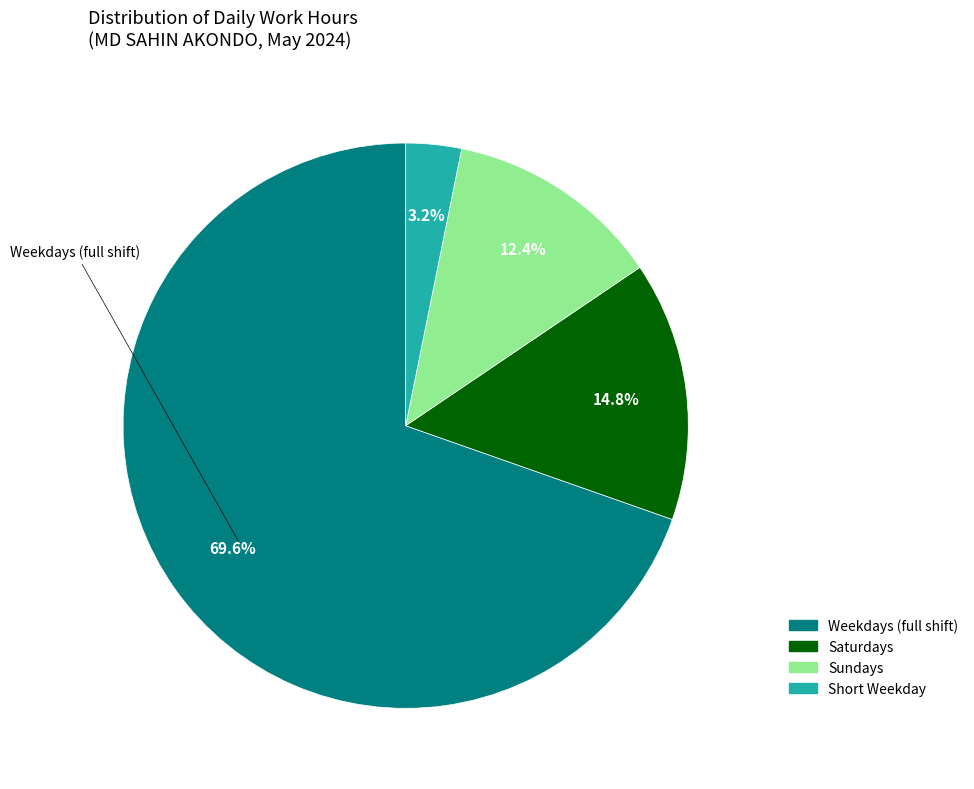

Is there a majority slice in this chart?

Yes